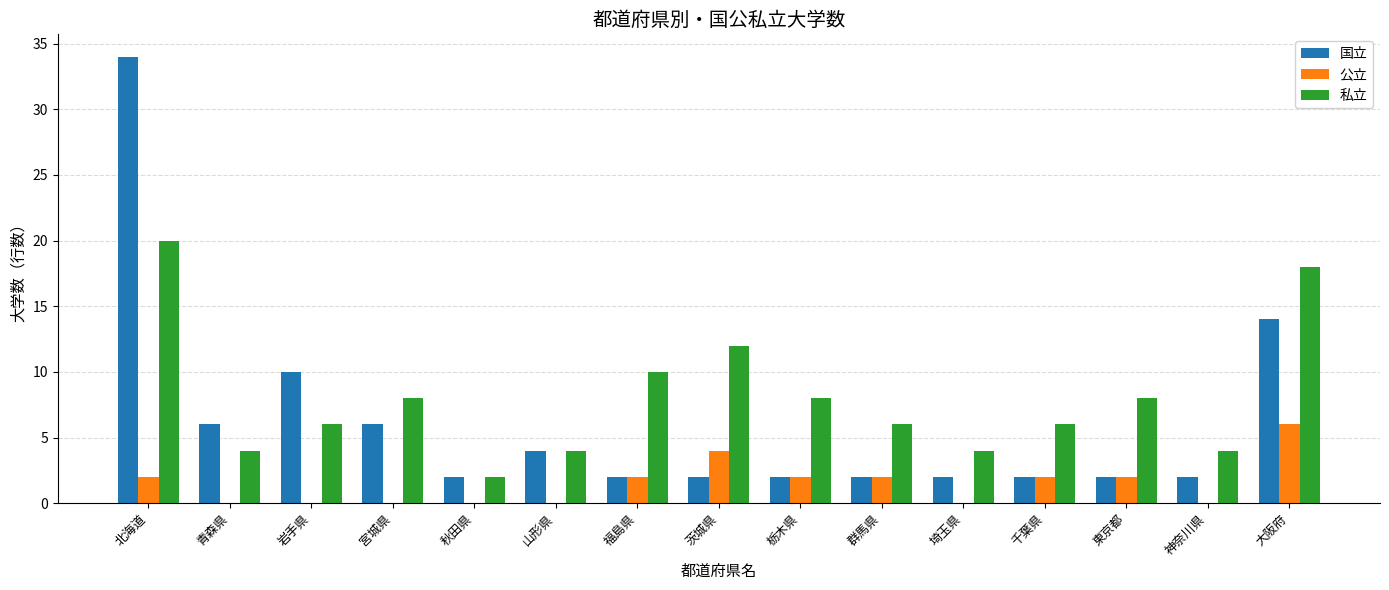

What is the sum of all 私立 values?

120